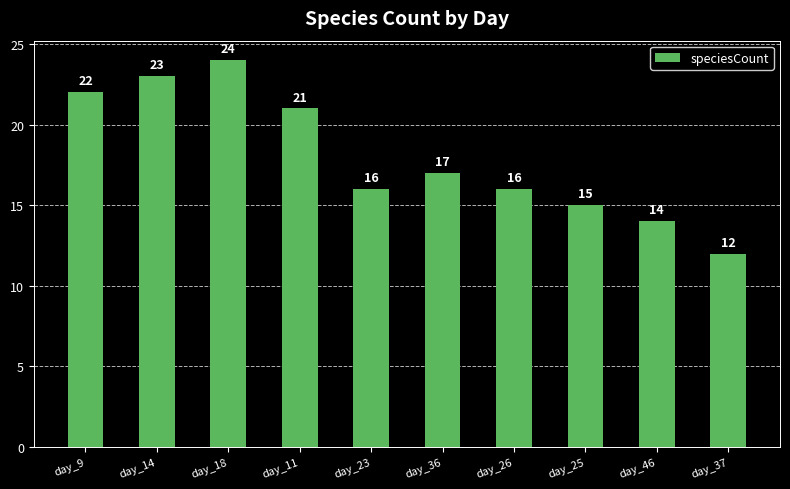

What is the label of the 8th bar from the right?

day_18